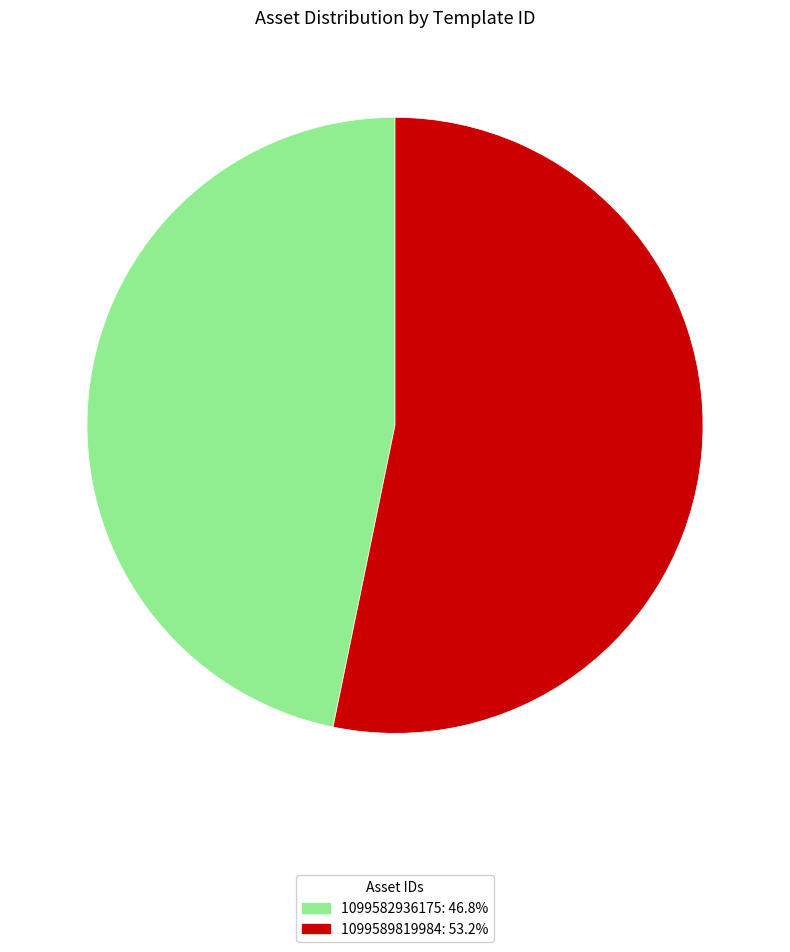

Rank the categories by value from highest to lowest.

1099589819984, 1099582936175